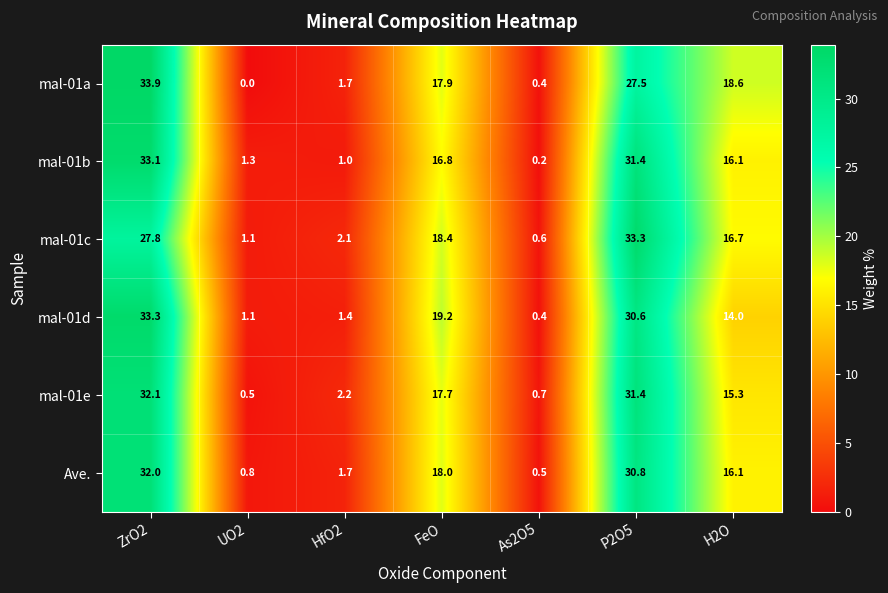

What is the difference between the second highest and second lowest values in the mal-01e series?

30.7